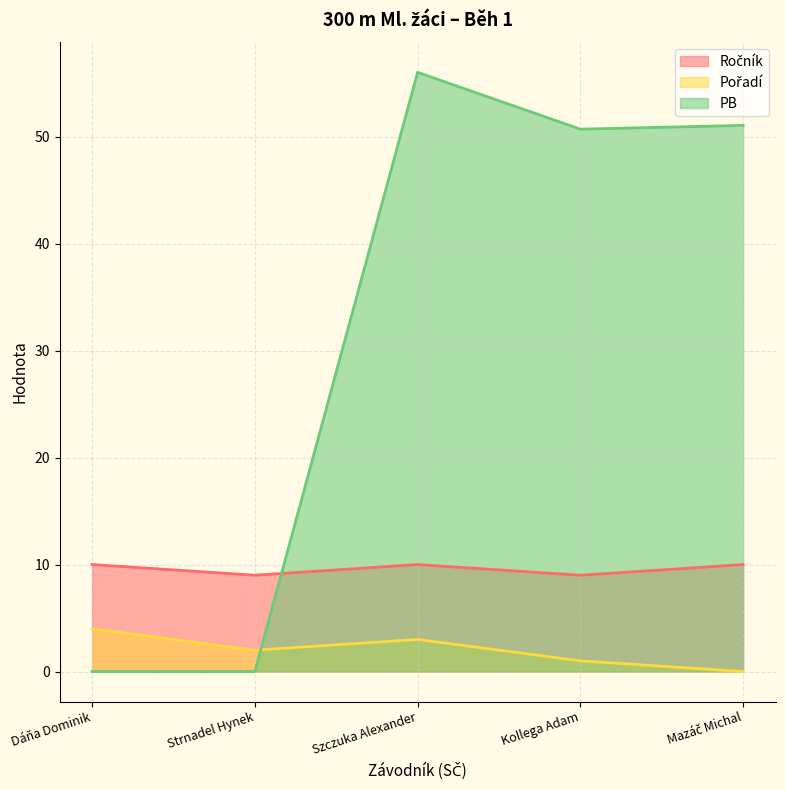

Which series has the largest total across all categories?

PB